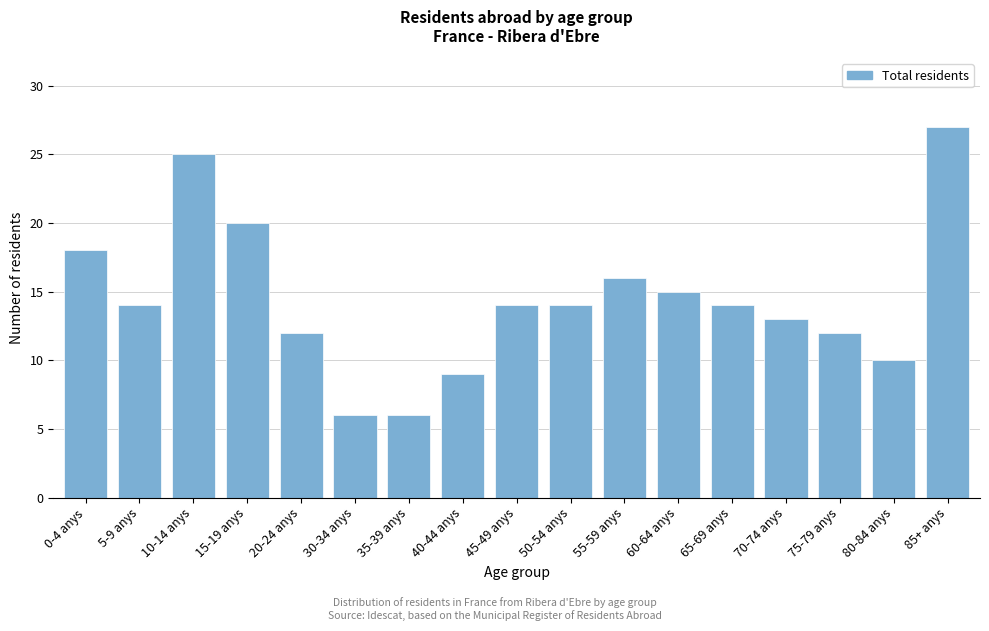

Reading left to right, what are all the values shown in this chart?

0-4 anys=18	5-9 anys=14	10-14 anys=25	15-19 anys=20	20-24 anys=12	30-34 anys=6	35-39 anys=6	40-44 anys=9	45-49 anys=14	50-54 anys=14	55-59 anys=16	60-64 anys=15	65-69 anys=14	70-74 anys=13	75-79 anys=12	80-84 anys=10	85+ anys=27